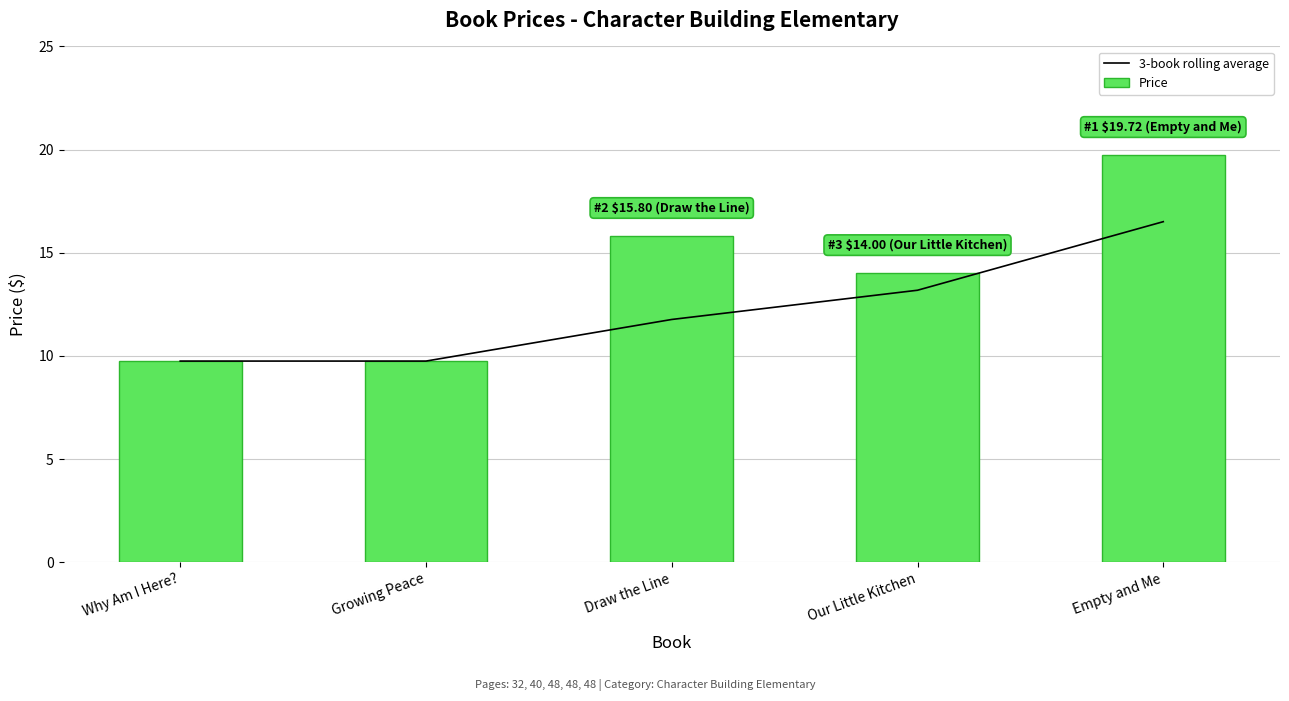

Is it true that 3-book rolling average equals 16.5 at Empty and Me?

True